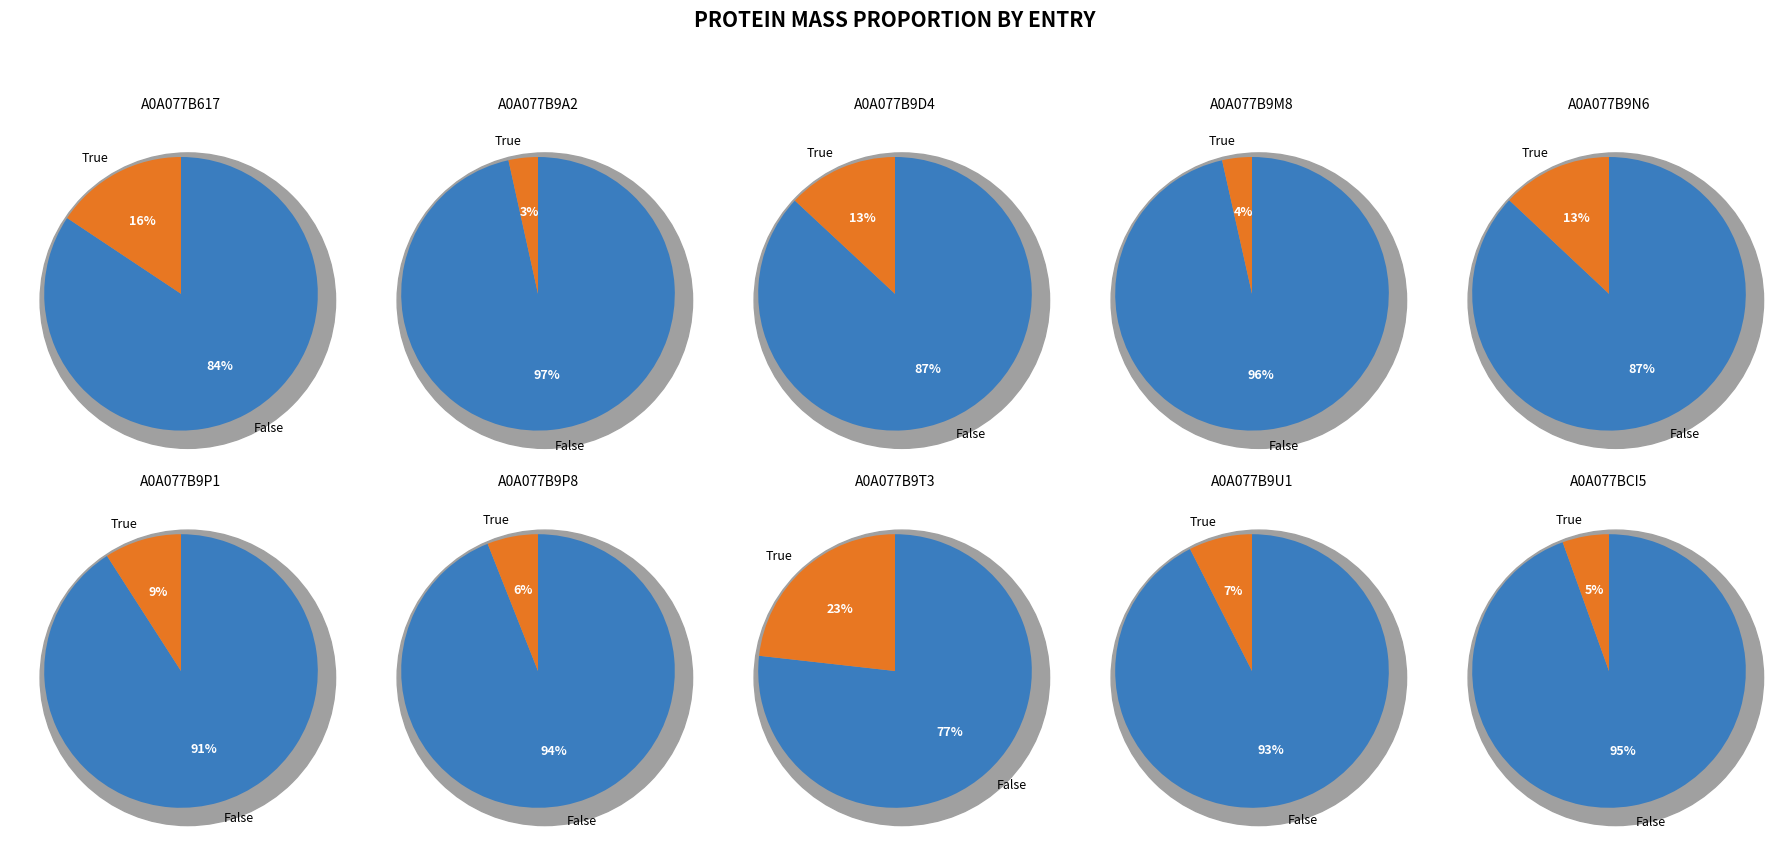

To the nearest percent, what is the combined percentage of A0A077B9M8 and A0A077B9U1?

11%